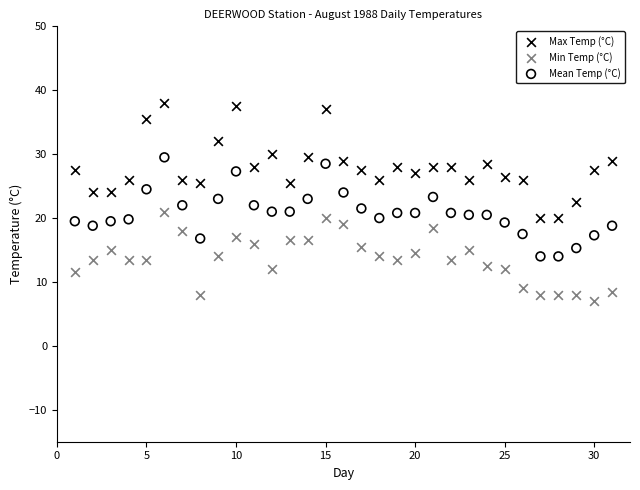

Which series has the largest Y range (max minus min)?

Max Temp (°C)